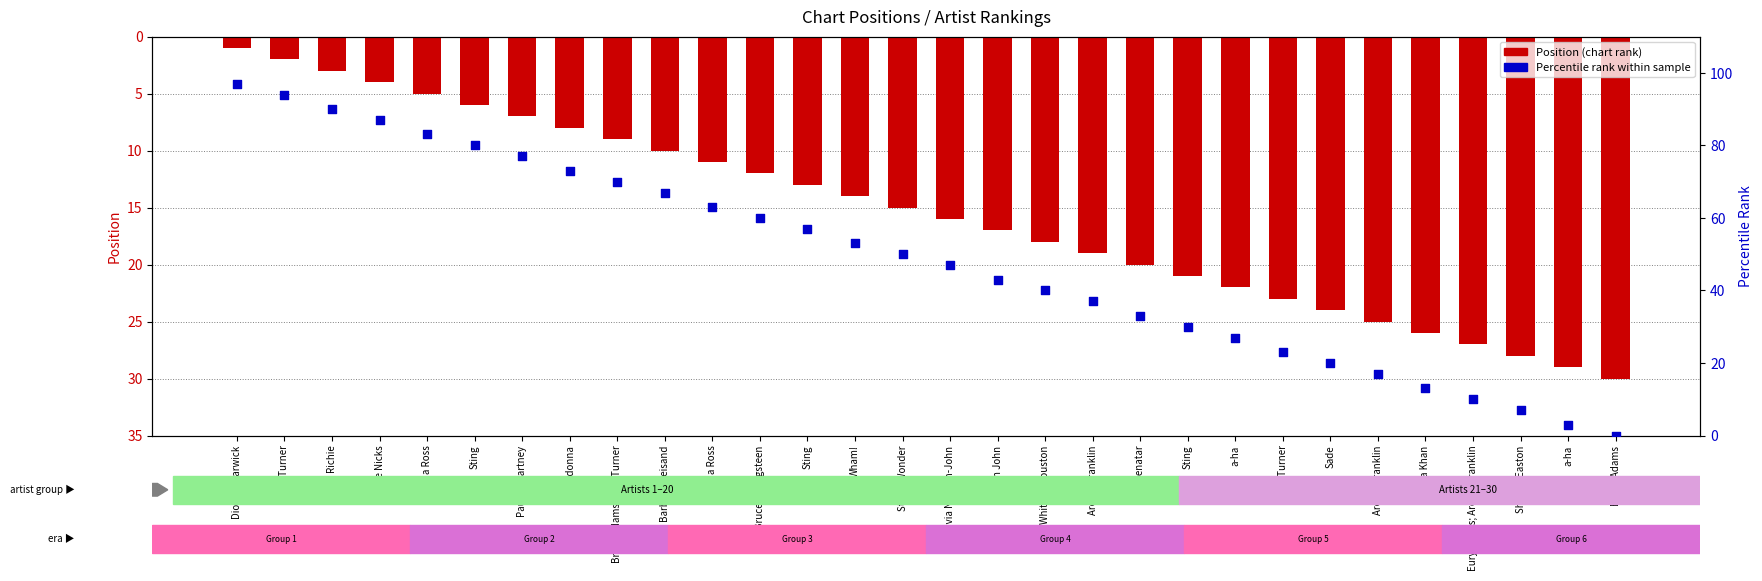

Which series reaches the minimum Y coordinate?

percentile rank within the sample